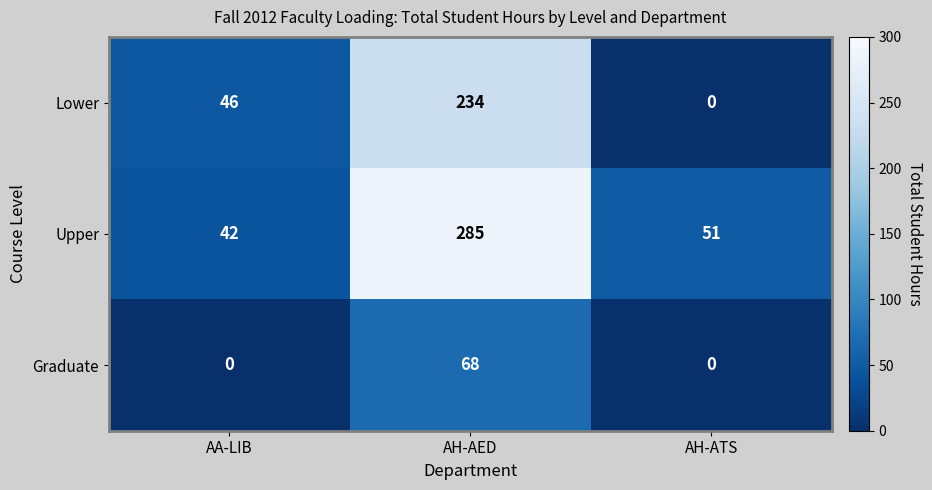

Rank the series by their average value, from highest to lowest.

Upper, Lower, Graduate